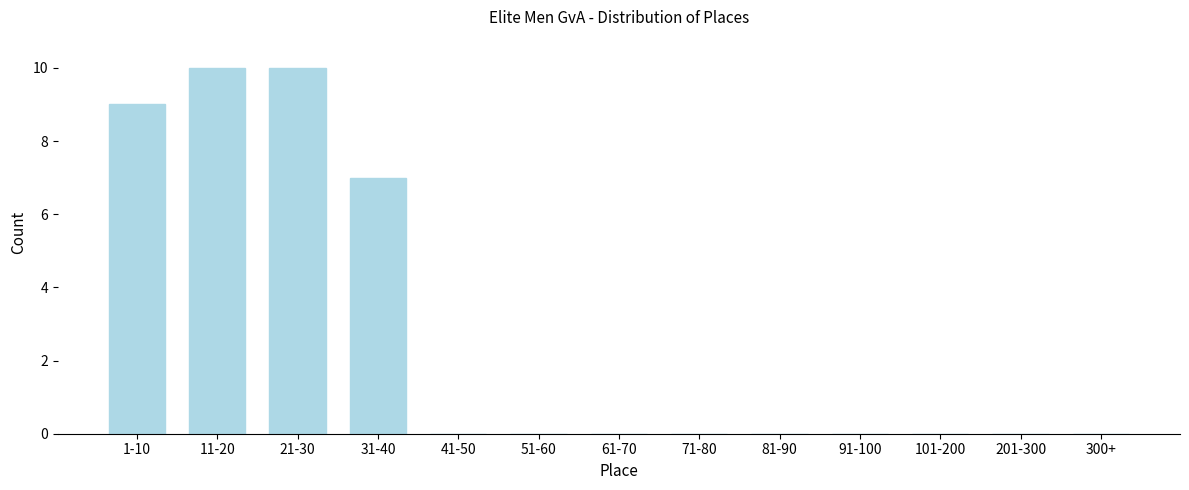

Reading left to right, what are all the values shown in this chart?

1-10=9	11-20=10	21-30=10	31-40=7	41-50=0	51-60=0	61-70=0	71-80=0	81-90=0	91-100=0	101-200=0	201-300=0	300+=0